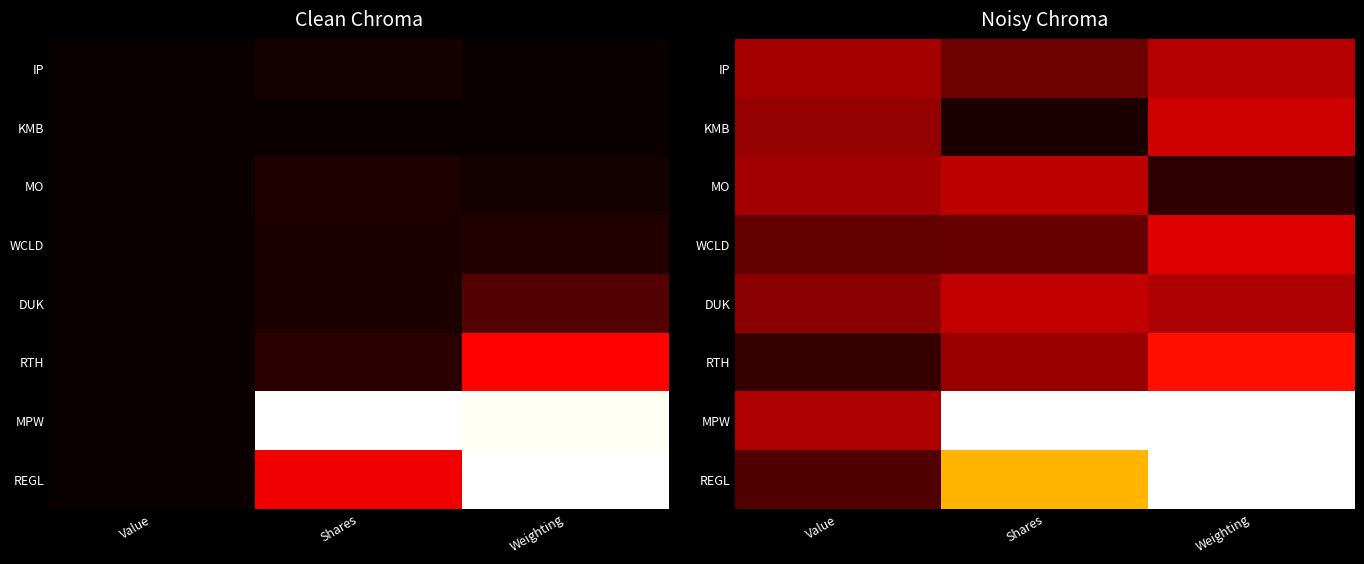

Is the value of MO at Weighting greater than the value of REGL at Weighting?

No